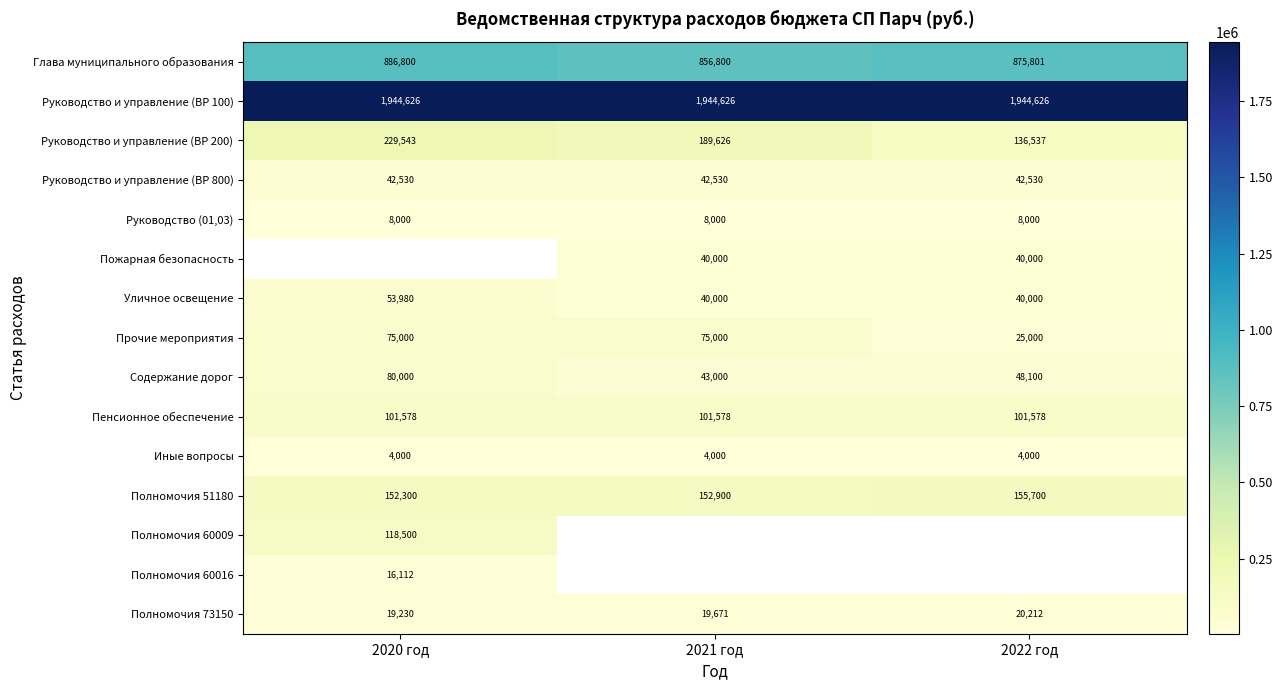

True or false: Руководство и управление (ВР 800) has a value of 42530 at 2020 год.

True